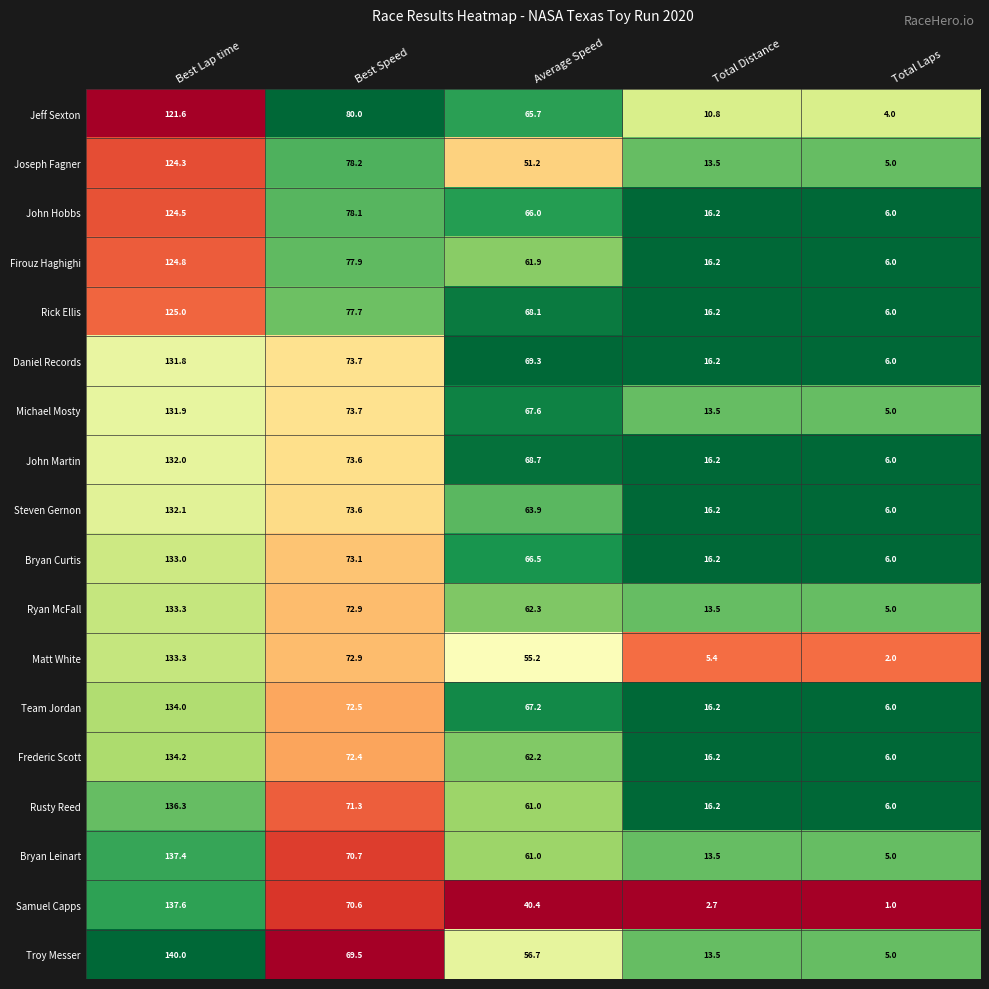

Which category has the lowest value in the Samuel Capps series?

Total Laps